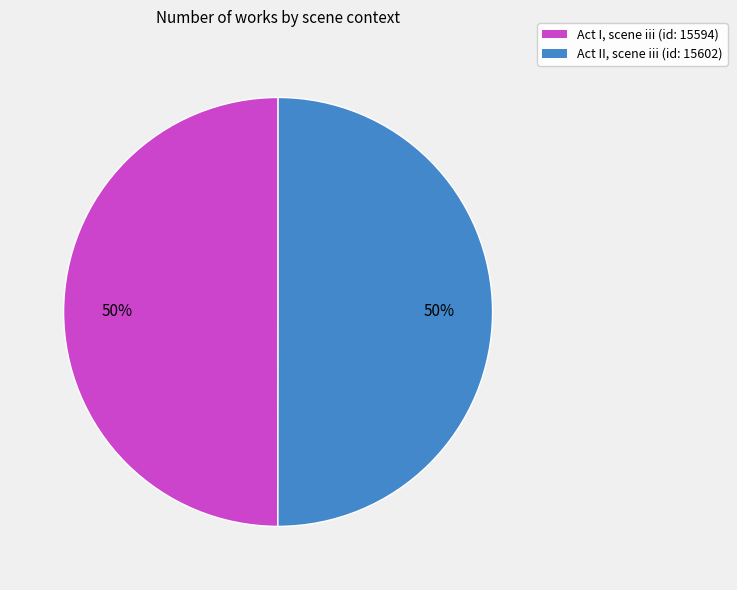

To the nearest percent, what portion does Act I, scene iii (id: 15594) represent?

50%